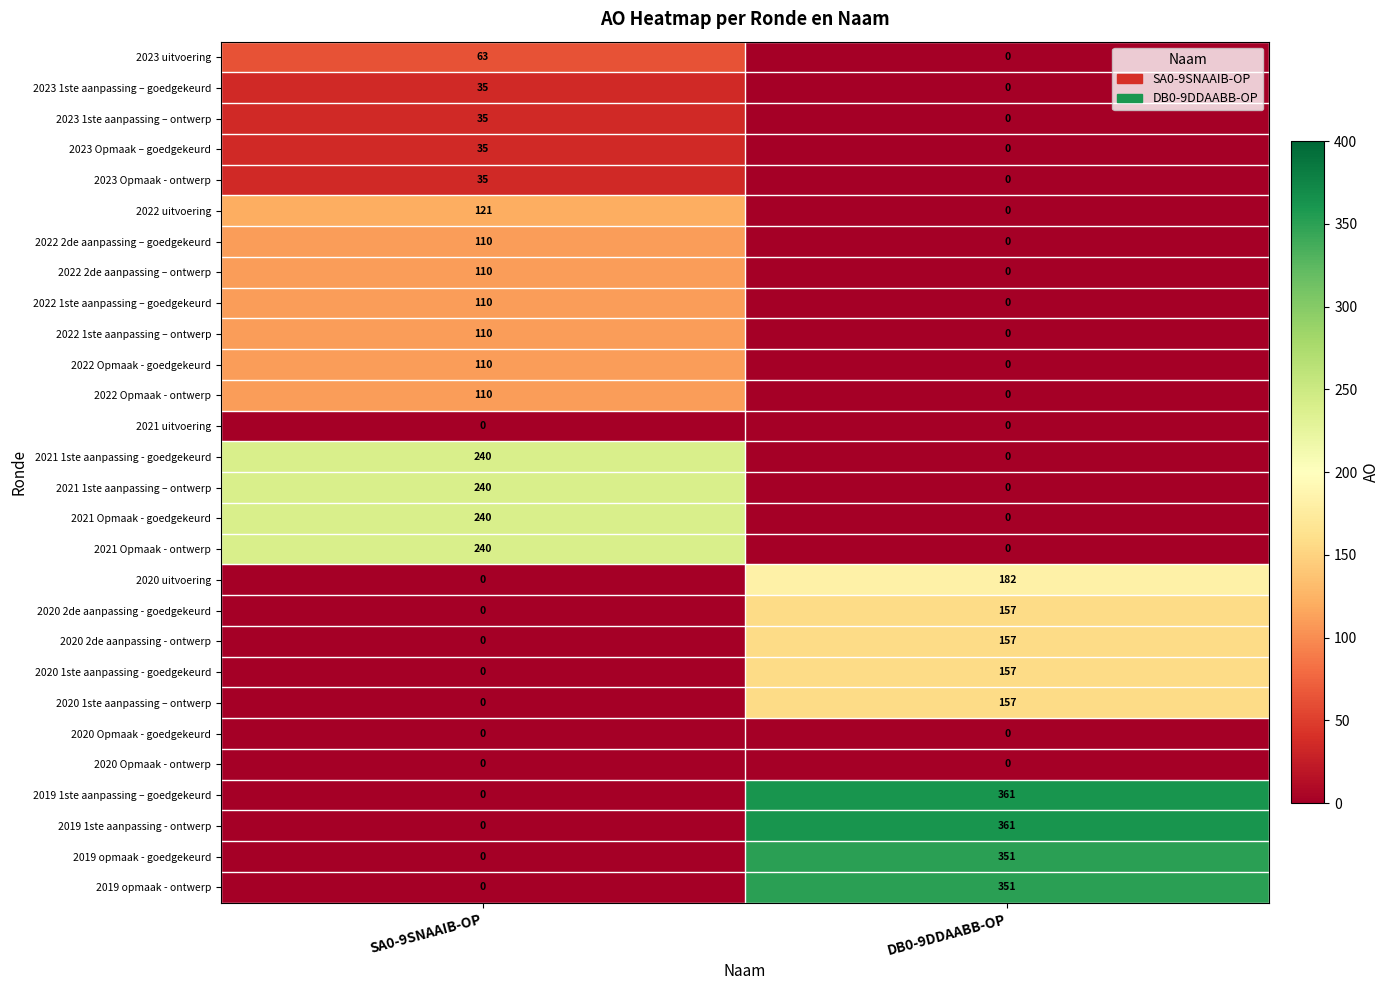

The 2023 1ste aanpassing – goedgekeurd series shows 0 at DB0-9DDAABB-OP. True or false?

True